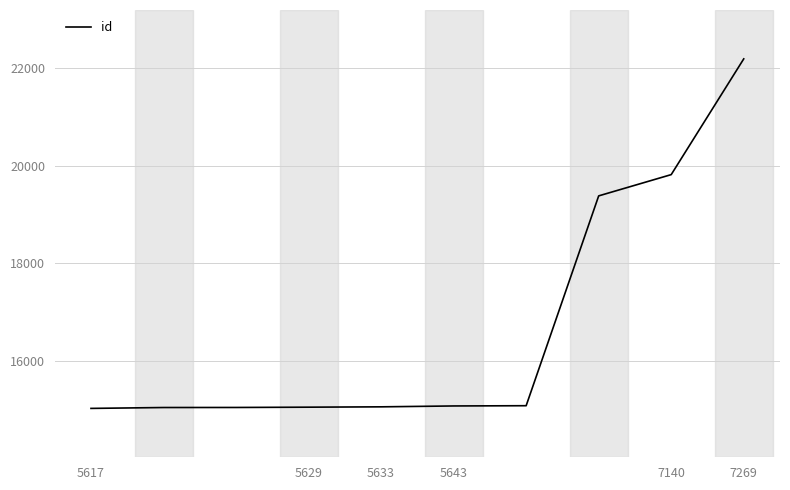

What is the sum of all values?

166791